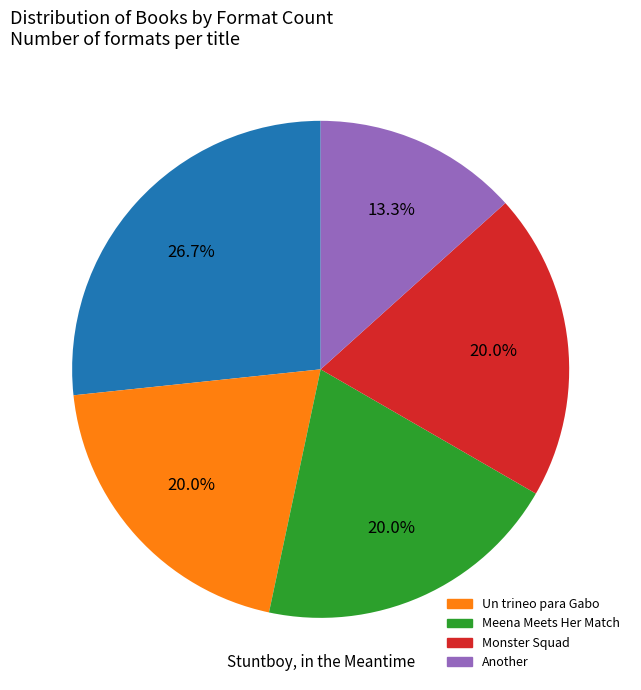

Does any single category account for the majority?

No